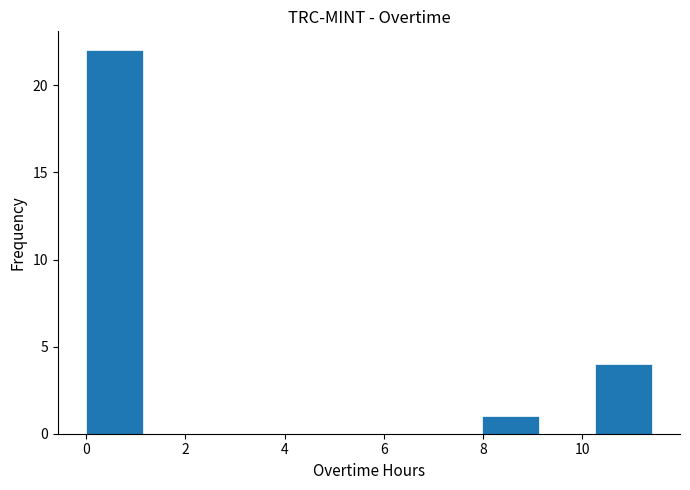

Which range on the x-axis has the tallest bar?

0.00 to 1.14